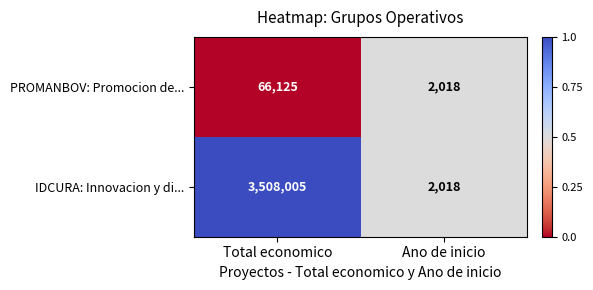

Rank the series at Total economico from lowest to highest value.

PROMANBOV: Promocion de..., IDCURA: Innovacion y di...